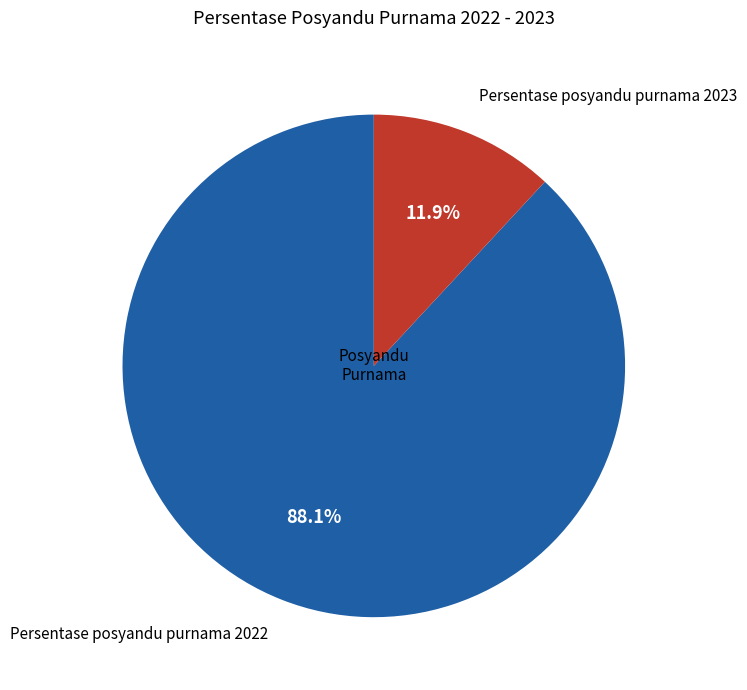

Approximately how many times larger is the value at Persentase posyandu purnama 2023 compared to Persentase posyandu purnama 2022?

0.1